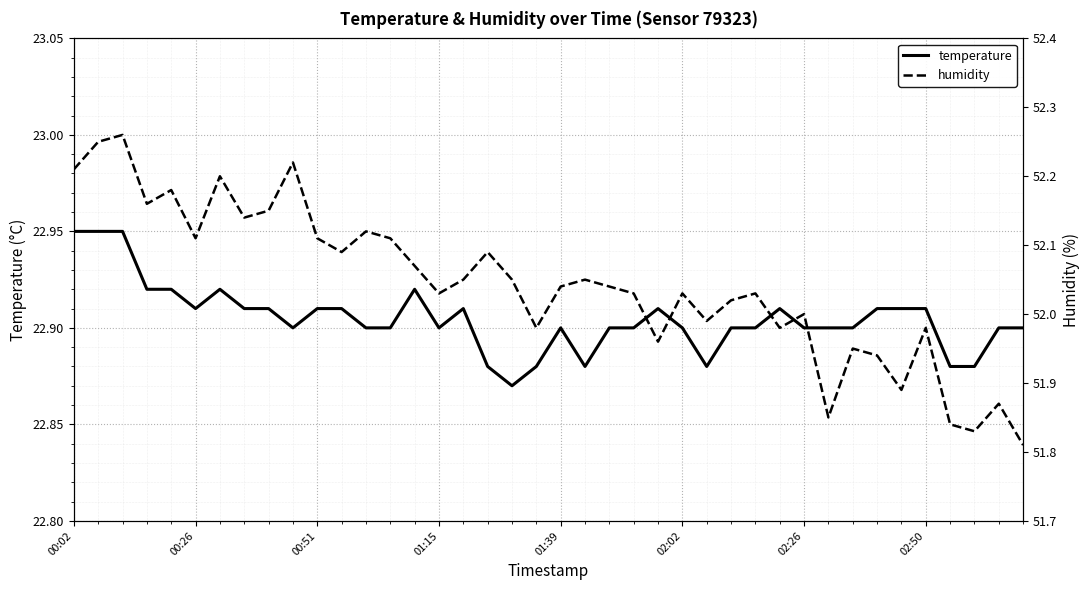

True or false: temperature and humidity cross at least once.

False